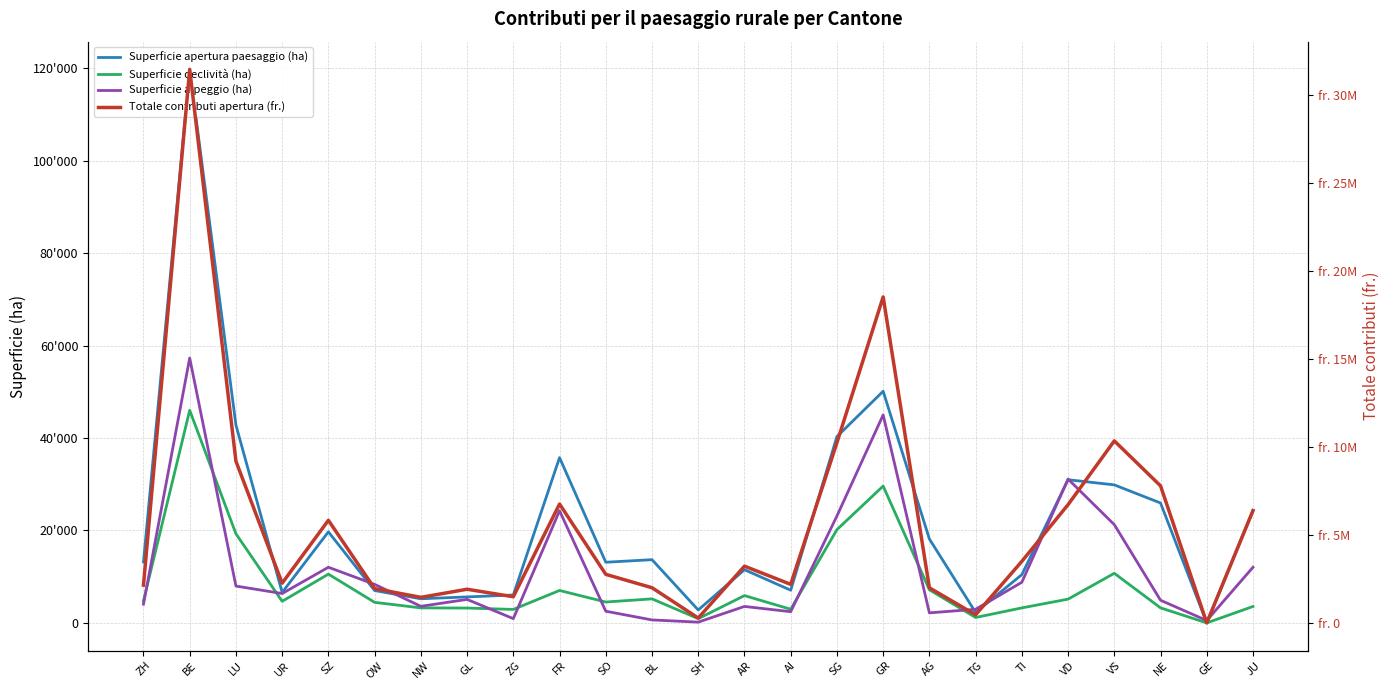

What is the total value across all series at SZ?

5872245